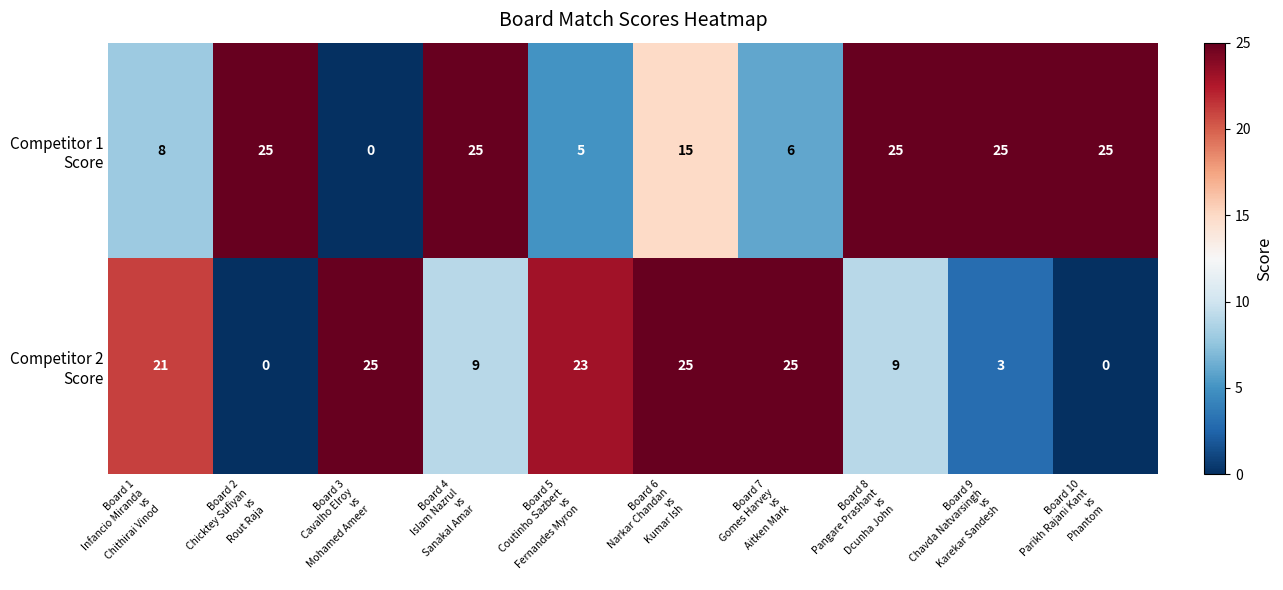

How many categories are shown in the chart?

10